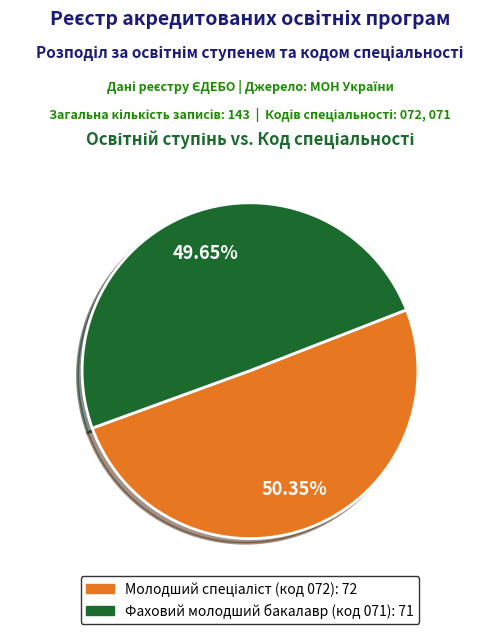

What is the smallest slice in the pie chart?

Фаховий молодший бакалавр